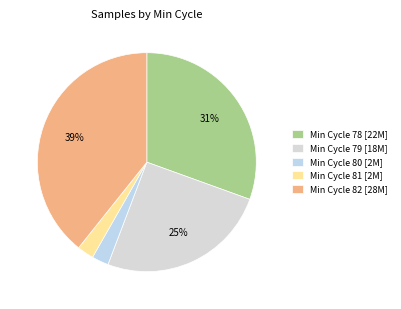

How many slices are in this pie chart?

5